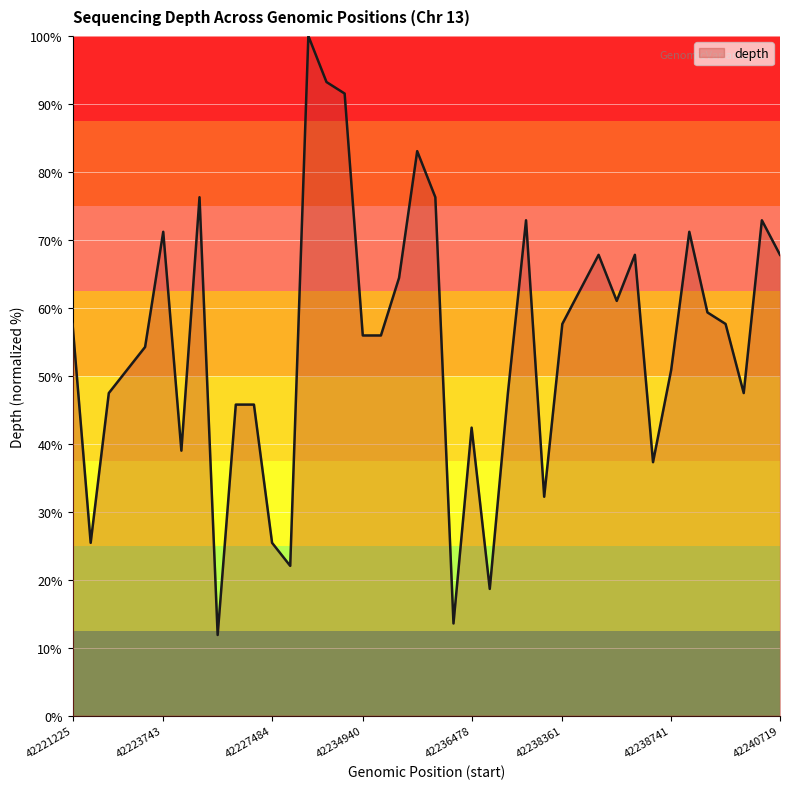

What is the smallest value displayed?

11.9